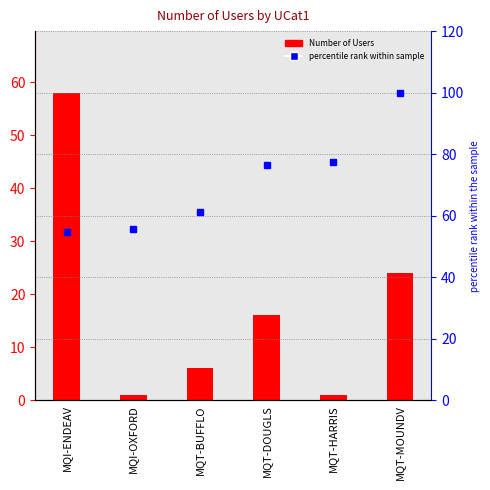

At MQT-MOUNDV, list the series in order from largest to smallest.

percentile rank within sample, Number of Users